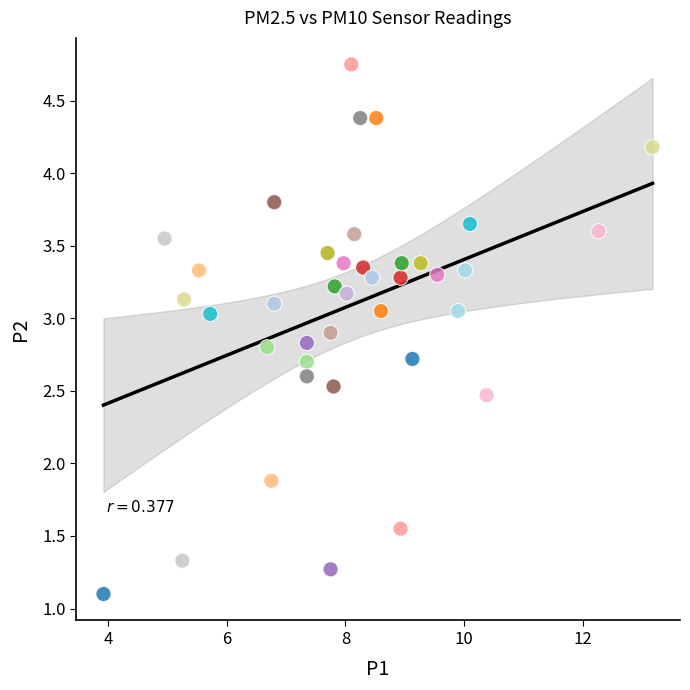

What Y value in the scatter plot is closest to 2?

1.9